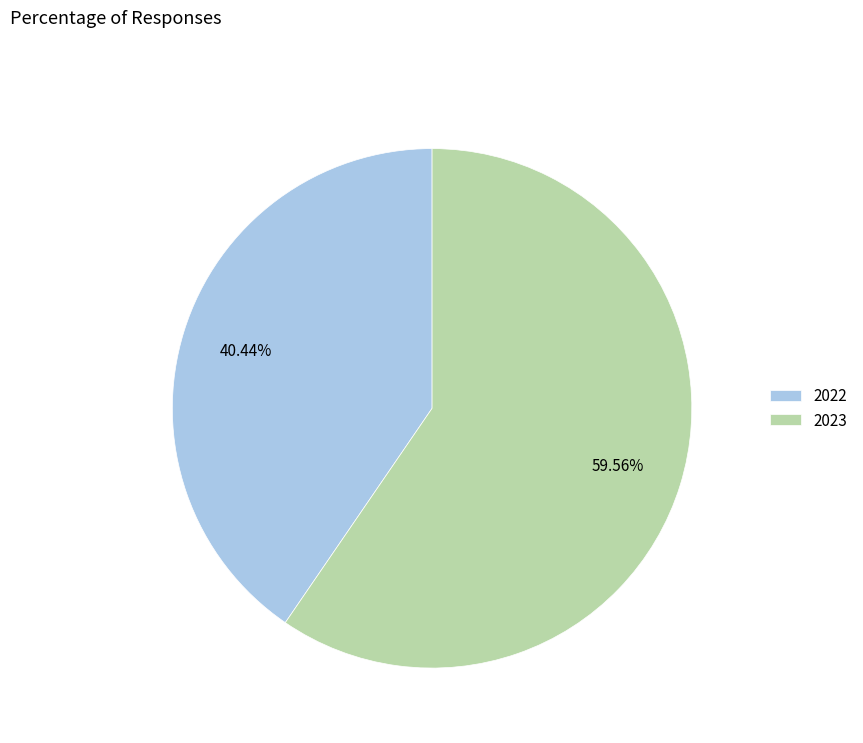

Which slice represents more than half of the pie?

2023